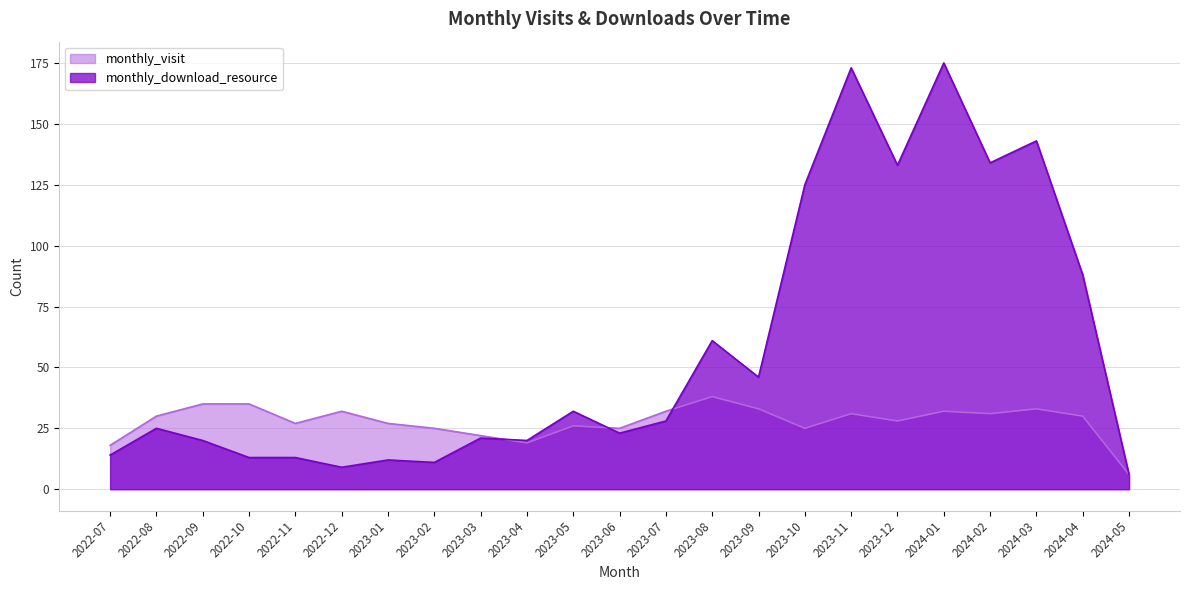

Between 2023-05 and 2024-01, which series saw the biggest shift?

monthly_download_resource